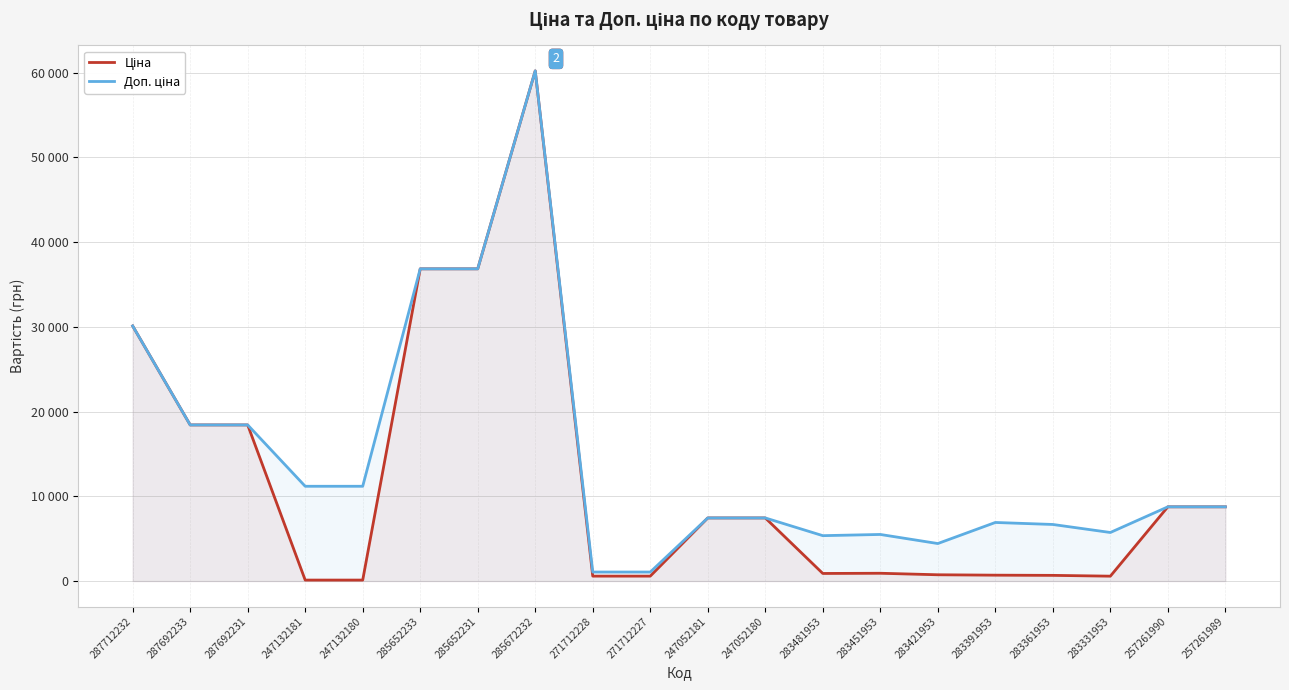

At which category is the sum across all series the highest?

285672232